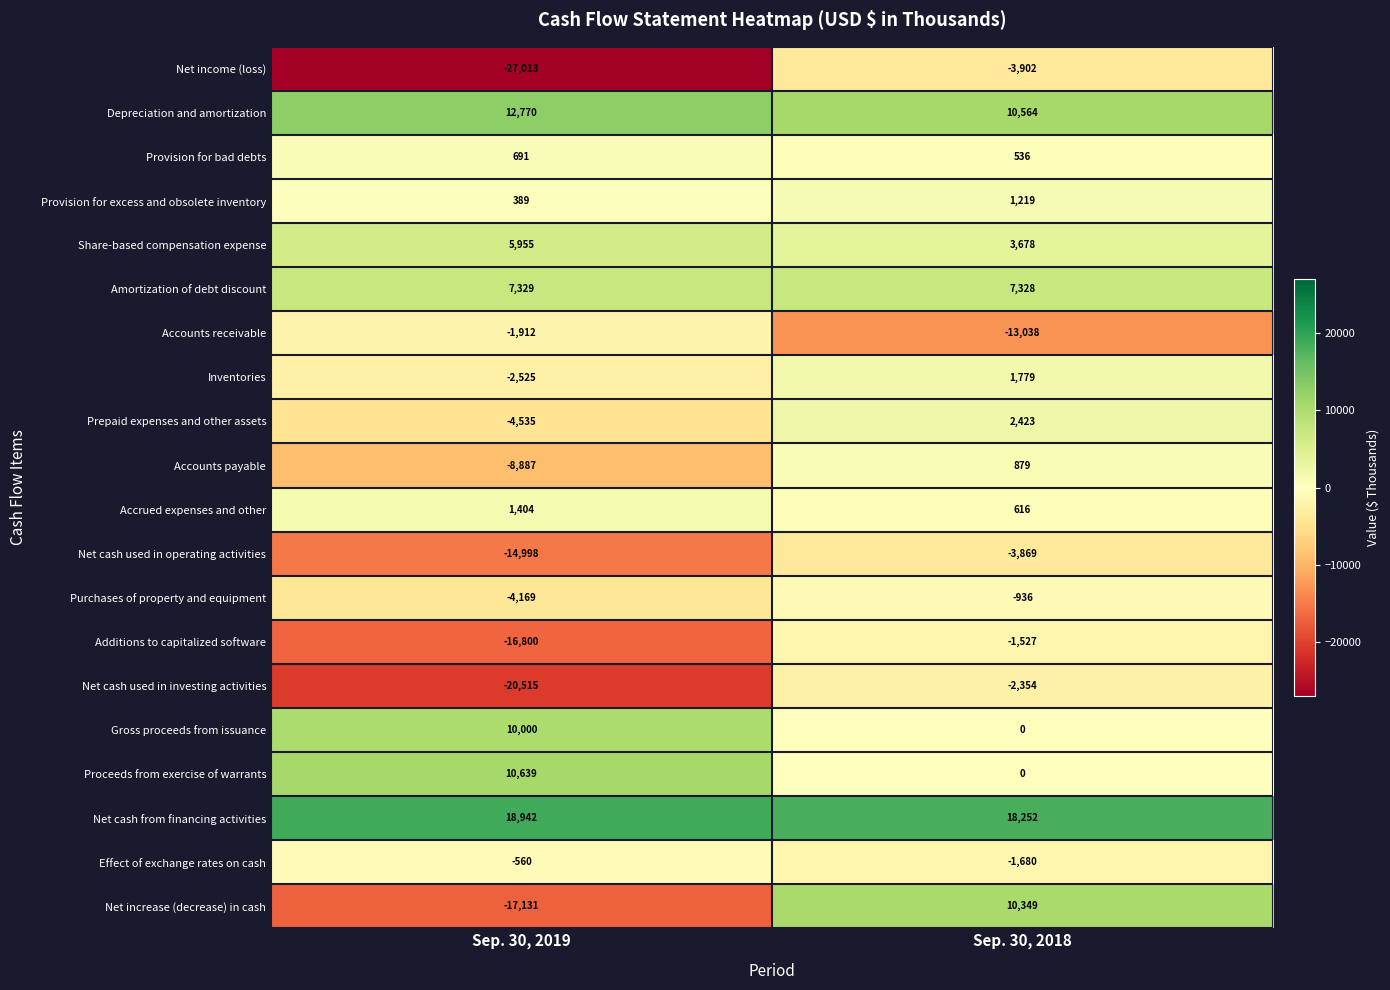

The value of Provision for bad debts at Sep. 30, 2019 is 691. True or false?

True